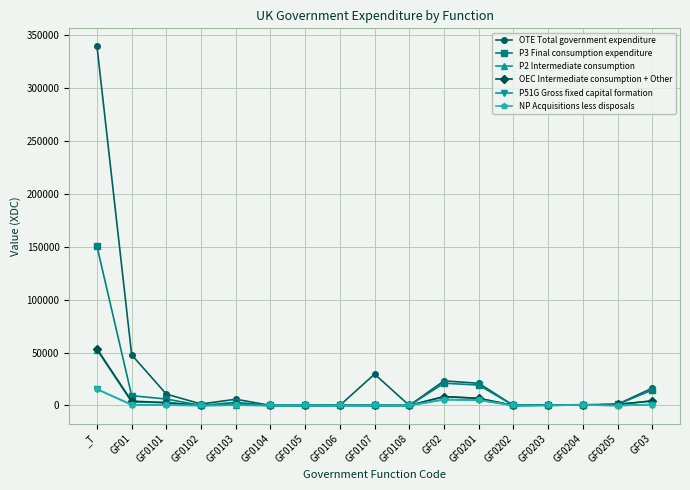

True or false: OEC Intermediate consumption + Other has more than 1 interior local peaks.

True